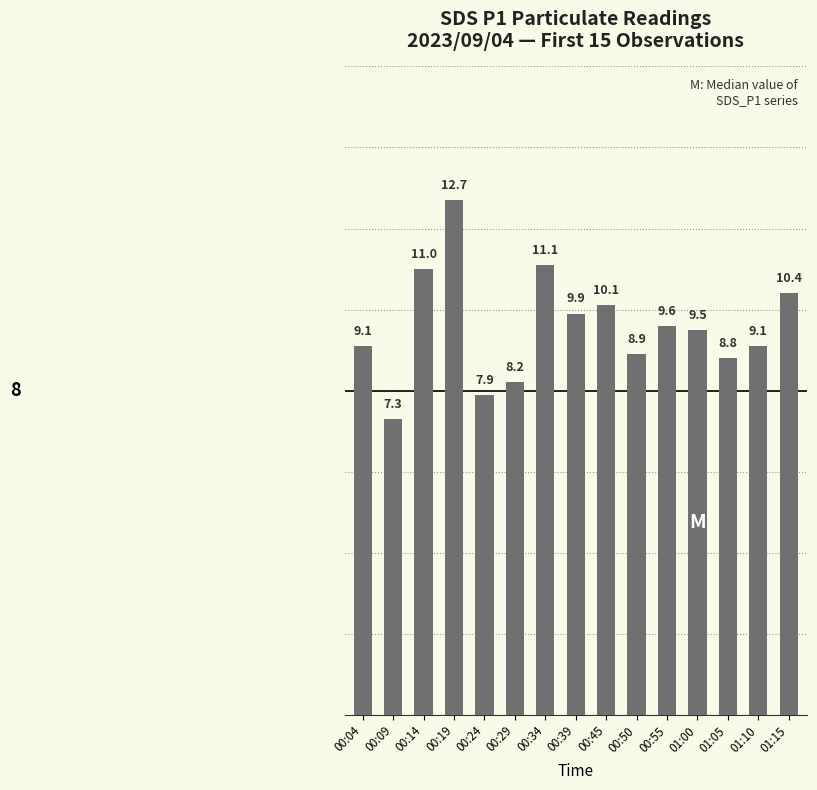

At which label is the value closest to 10?

00:39